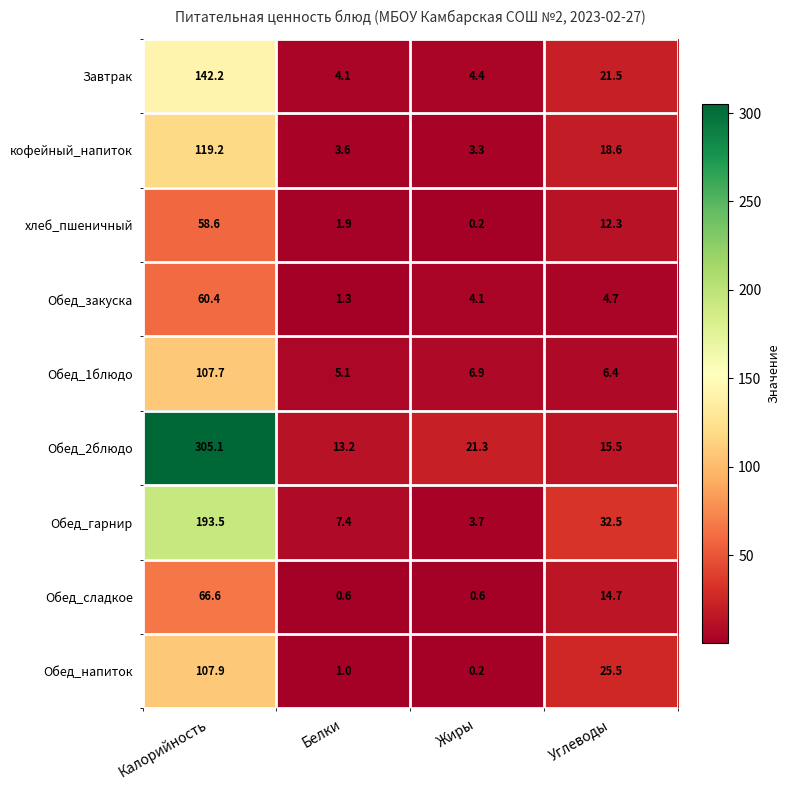

At which category is the sum across all series the highest?

Калорийность